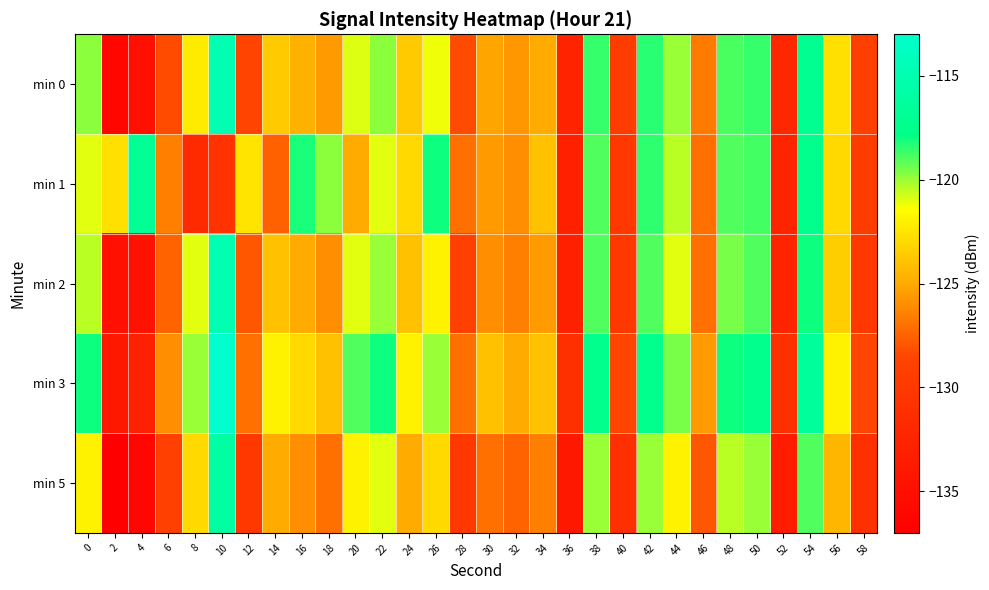

Reading left to right, extract all data points from this chart.

min 0: 0=-119.8	2=-136.1	4=-135.0	6=-128.4	8=-122.2	10=-114.8	12=-128.7	14=-123.6	16=-124.6	18=-125.5	20=-120.9	22=-119.8	24=-123.6	26=-121.2	28=-128.3	30=-125.1	32=-125.6	34=-124.9	36=-132.5	38=-118.6	40=-129.4	42=-118.4	44=-120.0	46=-126.7	48=-118.8	50=-118.5	52=-132.1	54=-117.2	56=-122.7	58=-129.2
min 1: 0=-121.0	2=-122.7	4=-117.0	6=-126.4	8=-131.7	10=-130.8	12=-122.6	14=-127.6	16=-118.2	18=-119.8	20=-125.0	22=-121.0	24=-123.0	26=-118.0	28=-127.0	30=-125.5	32=-126.0	34=-124.0	36=-133.0	38=-119.0	40=-130.0	42=-118.5	44=-120.5	46=-127.0	48=-119.0	50=-118.8	52=-132.5	54=-117.5	56=-123.0	58=-129.5
min 2: 0=-120.5	2=-135.0	4=-134.5	6=-127.5	8=-121.0	10=-115.0	12=-128.0	14=-124.0	16=-125.0	18=-126.0	20=-121.0	22=-120.0	24=-124.0	26=-122.0	28=-129.0	30=-126.0	32=-126.5	34=-125.5	36=-133.0	38=-119.0	40=-130.0	42=-119.0	44=-121.0	46=-127.0	48=-119.5	50=-119.0	52=-132.5	54=-118.0	56=-123.5	58=-130.0
min 3: 0=-118.0	2=-134.0	4=-133.0	6=-126.0	8=-120.0	10=-113.0	12=-127.0	14=-122.0	16=-123.0	18=-124.0	20=-119.0	22=-118.0	24=-122.0	26=-120.0	28=-127.0	30=-124.0	32=-125.0	34=-124.0	36=-131.0	38=-117.5	40=-128.5	42=-117.5	44=-119.5	46=-125.5	48=-118.0	50=-117.5	52=-131.0	54=-116.5	56=-122.0	58=-128.5
min 5: 0=-122.0	2=-137.0	4=-136.0	6=-129.0	8=-123.0	10=-116.0	12=-130.0	14=-125.0	16=-126.0	18=-127.0	20=-122.0	22=-121.0	24=-125.0	26=-123.0	28=-130.0	30=-127.0	32=-127.5	34=-126.5	36=-134.0	38=-120.0	40=-131.0	42=-120.0	44=-122.0	46=-128.0	48=-120.5	50=-120.0	52=-133.5	54=-119.0	56=-124.5	58=-131.0